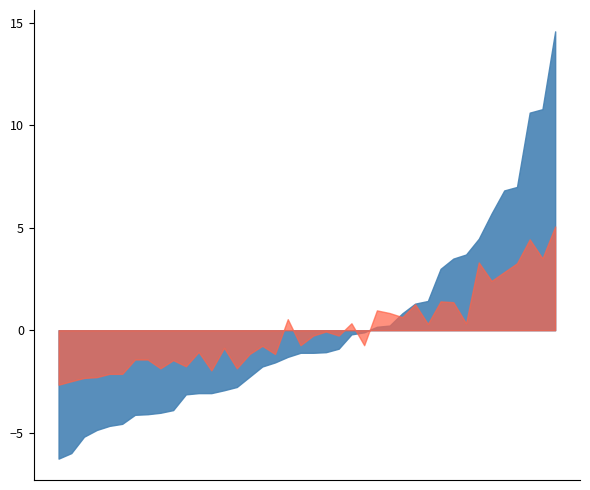

In P1, how many points are higher than both neighbors (excluding endpoints)?

11